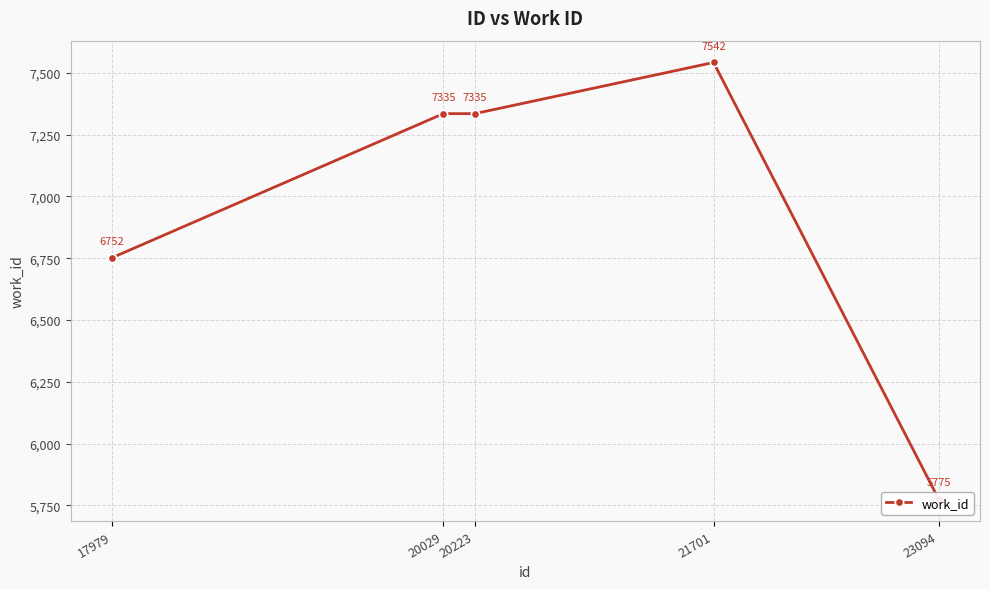

What is the minimum value shown in the chart?

5775